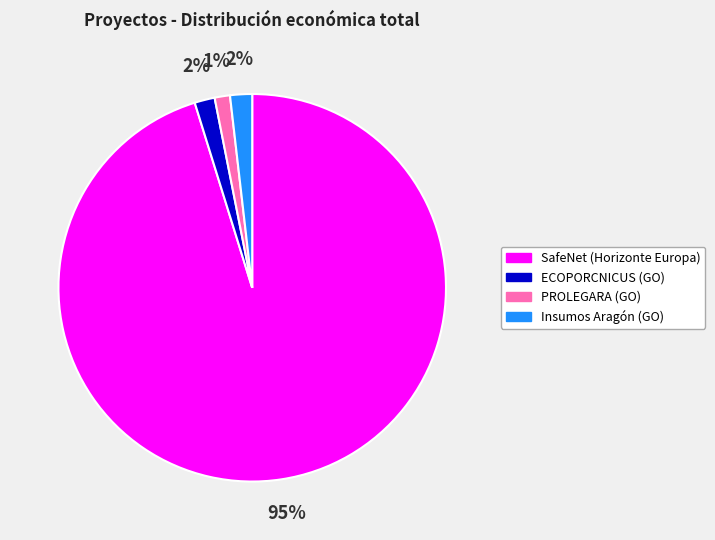

The ECOPORCNICUS (GO) slice represents 2% of the pie. True or false?

True